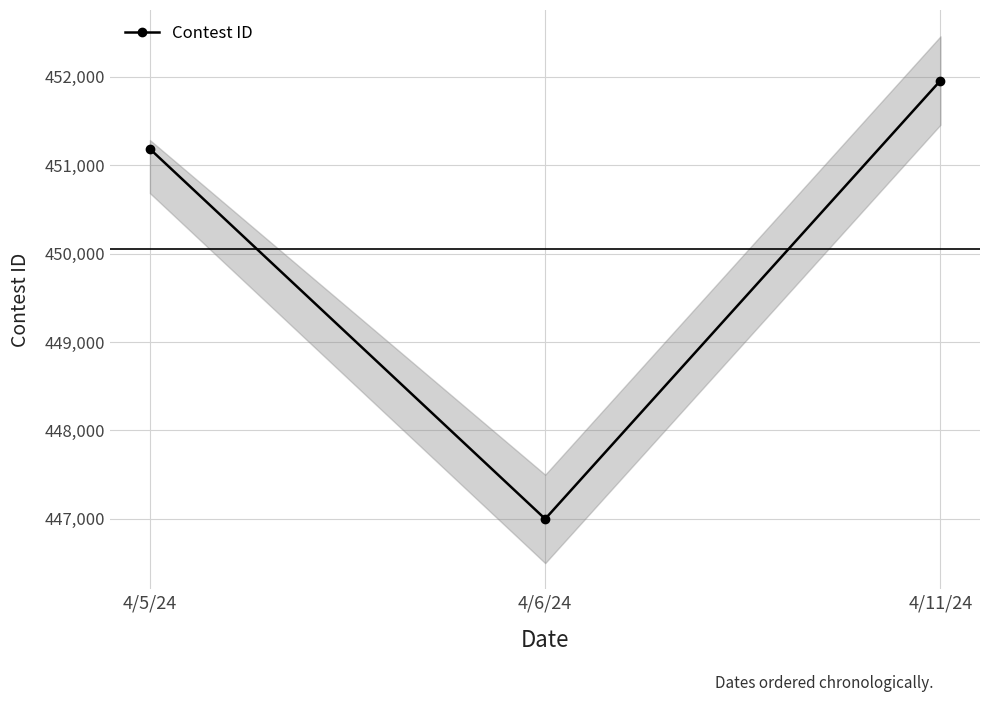

Is it true that the value at 4/5/24 is 228767?

False